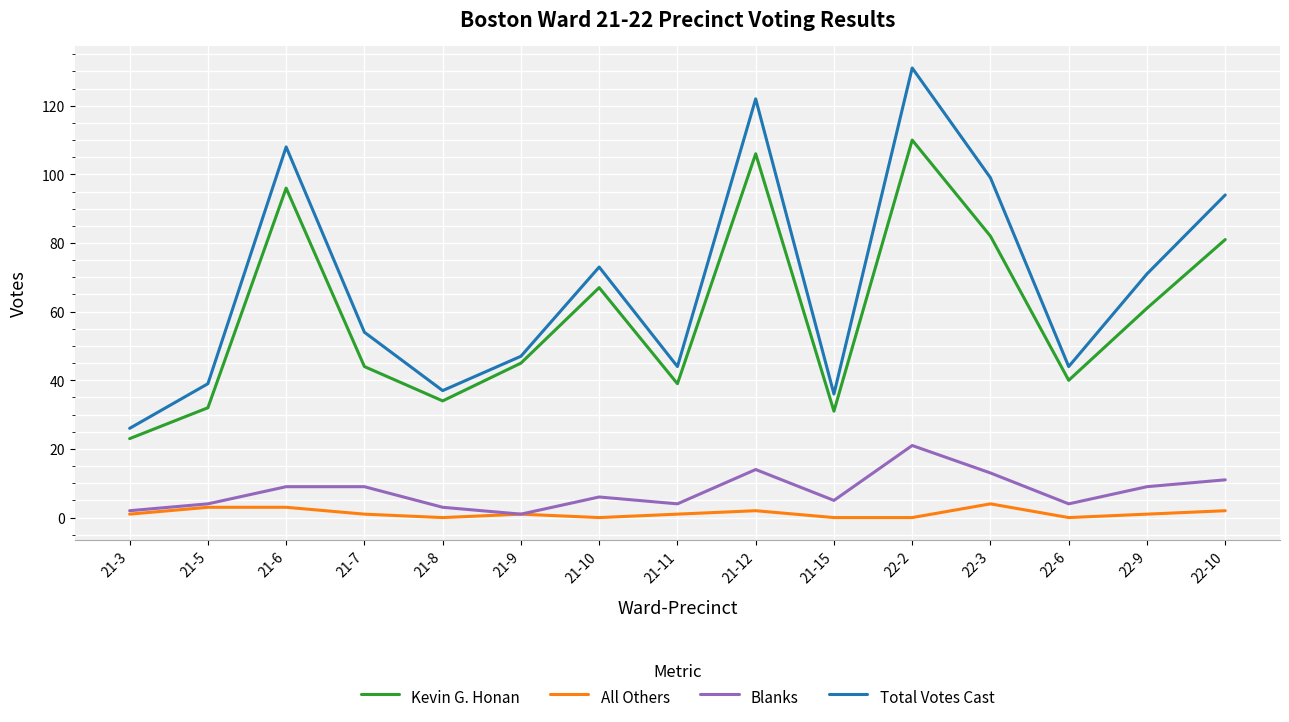

What is the spread (max minus min) of values at 22-2?

131